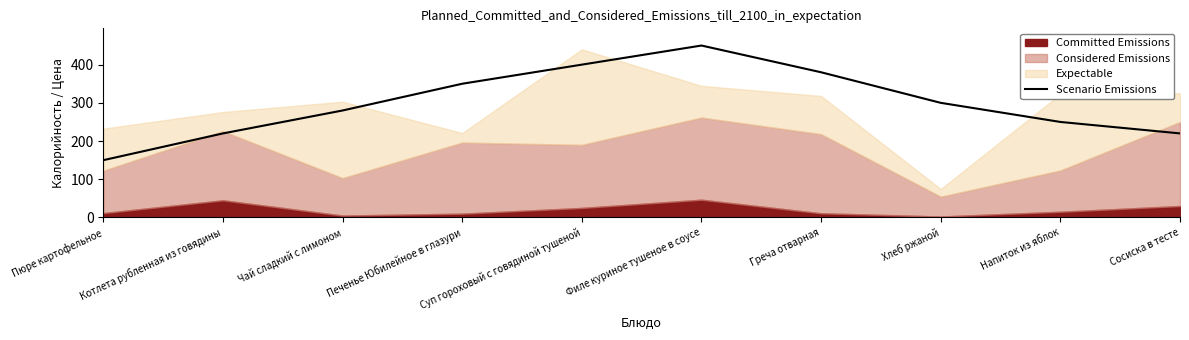

Which category has the highest value across all series?

Филе куриное тушеное в соусе